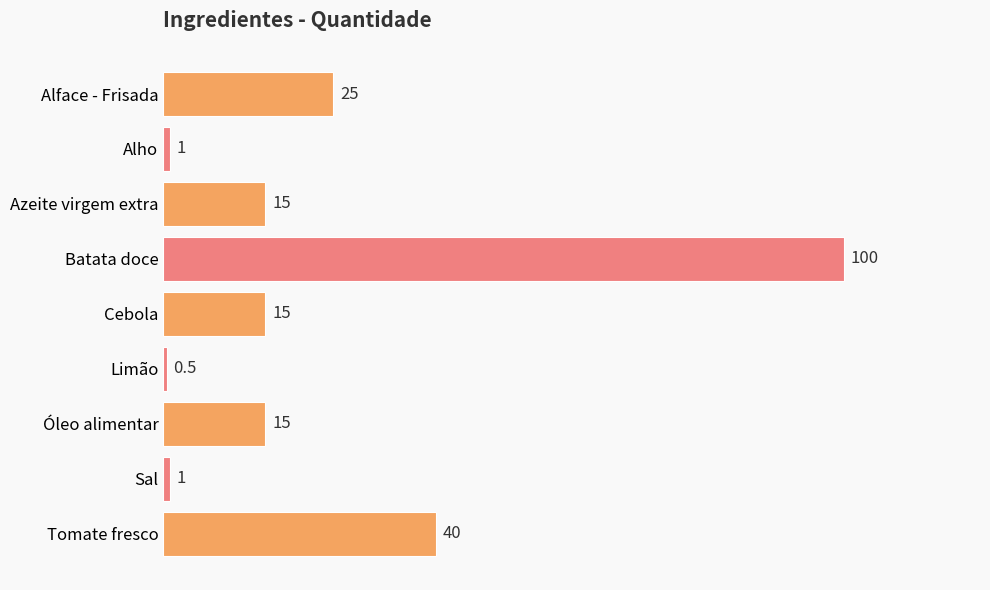

Reading bottom to top, transcribe all the data shown in this chart.

40.0	1.0	15.0	0.5	15.0	100.0	15.0	1.0	25.0